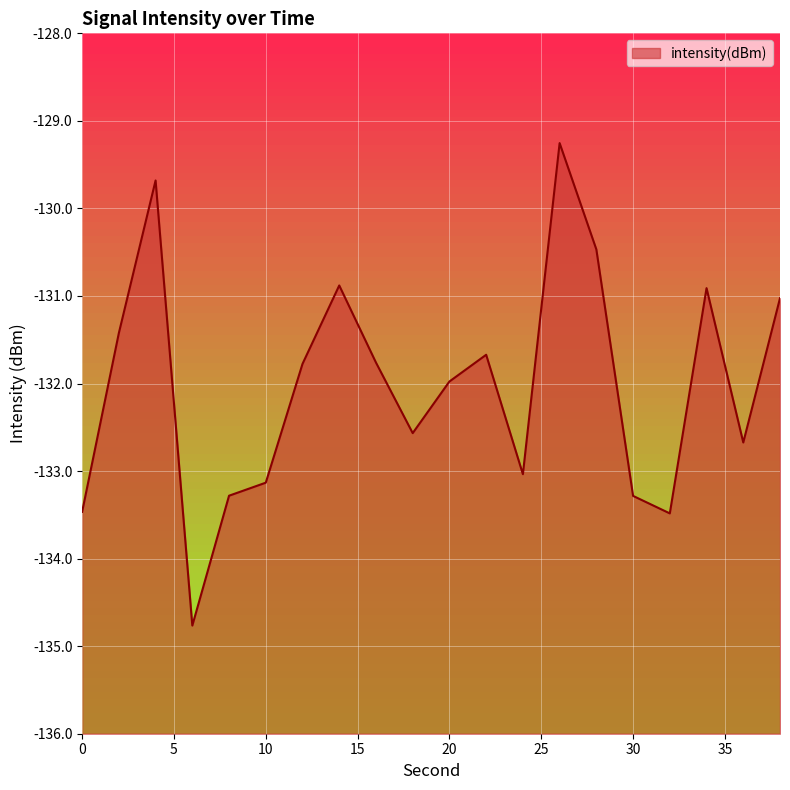

How many lines are shown in the chart?

1